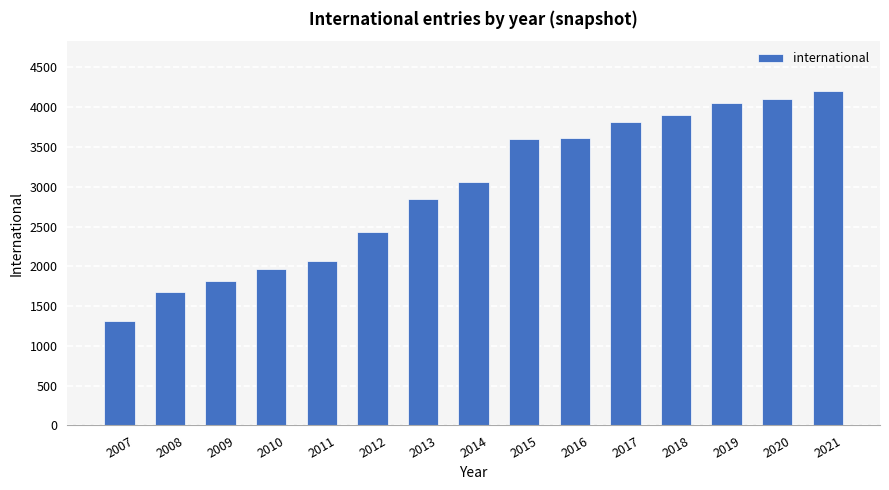

What is the greatest value displayed?

4200